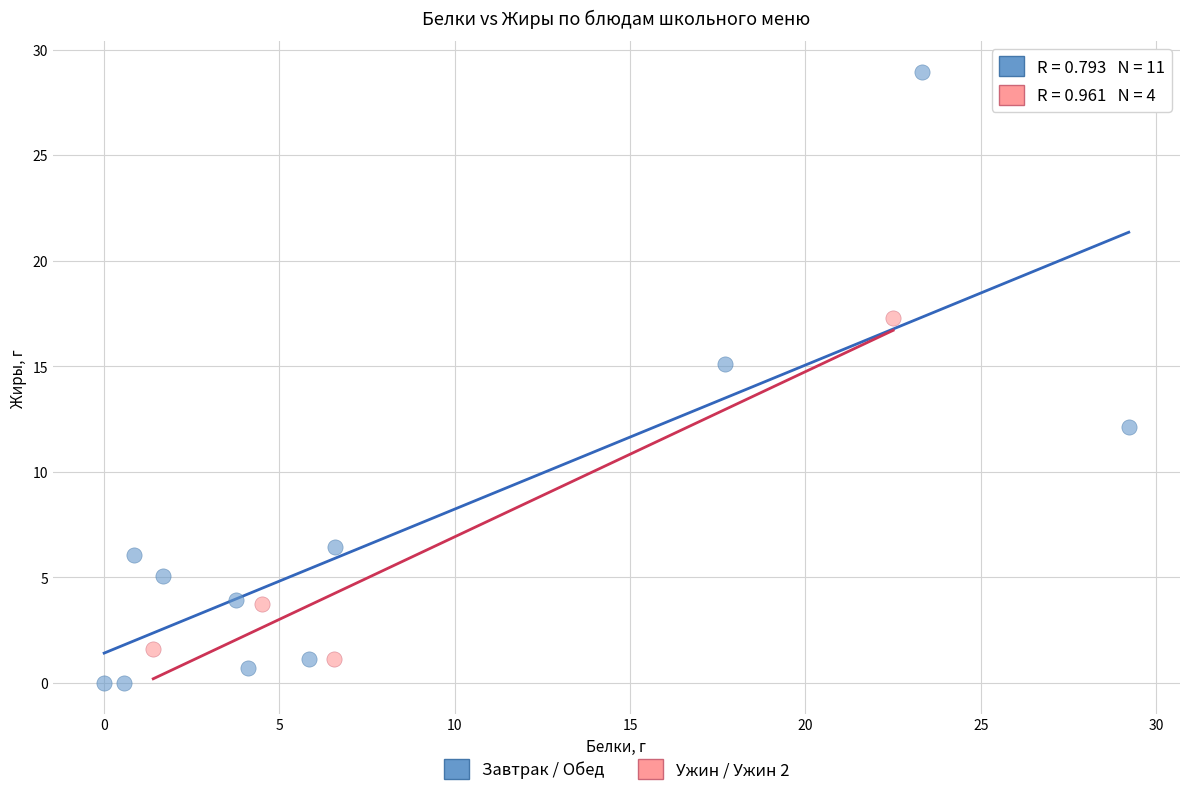

Which series has the widest spread of Y values?

Завтрак / Обед